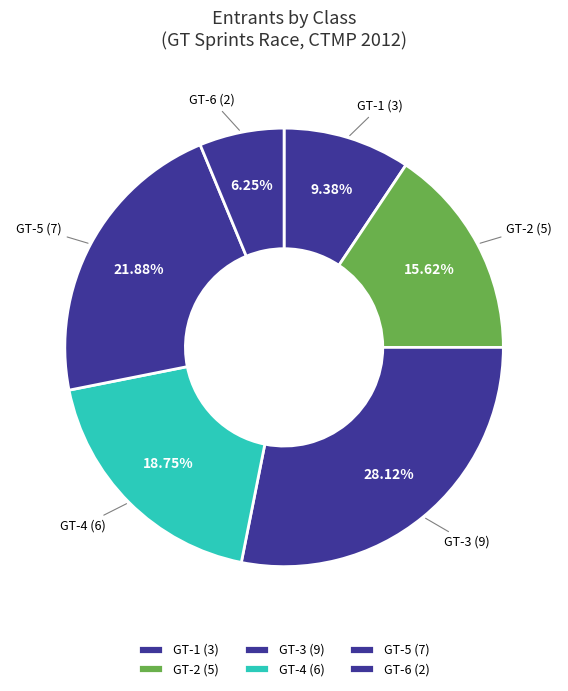

Approximately how many times larger is the value at GT-3 compared to GT-1?

3.0